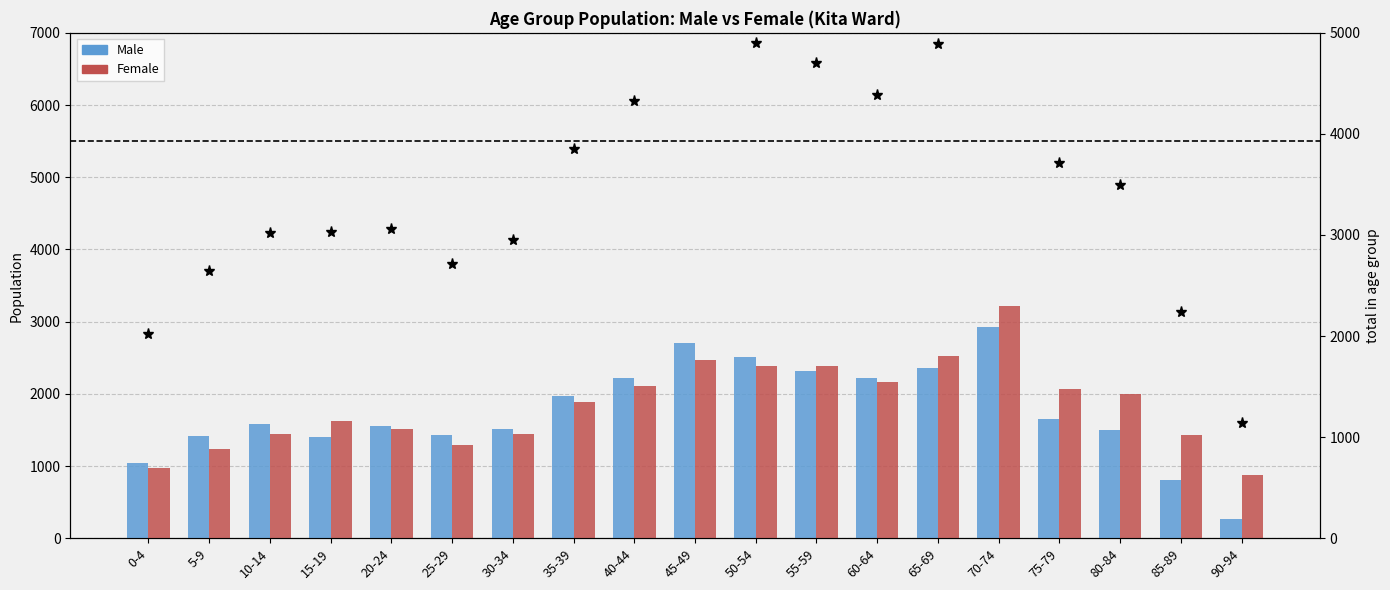

Reading left to right, what are all the values shown in this chart?

Male: 0-4=1047	5-9=1409	10-14=1580	15-19=1403	20-24=1552	25-29=1425	30-34=1508	35-39=1967	40-44=2215	45-49=2698	50-54=2505	55-59=2314	60-64=2221	65-69=2362	70-74=2927	75-79=1651	80-84=1492	85-89=811	90-94=262
Female: 0-4=976	5-9=1237	10-14=1440	15-19=1623	20-24=1510	25-29=1291	30-34=1447	35-39=1886	40-44=2114	45-49=2467	50-54=2392	55-59=2387	60-64=2168	65-69=2526	70-74=3213	75-79=2064	80-84=2002	85-89=1429	90-94=882
Total in group: 0-4=2023	5-9=2646	10-14=3020	15-19=3026	20-24=3062	25-29=2716	30-34=2955	35-39=3853	40-44=4329	45-49=5165	50-54=4897	55-59=4701	60-64=4389	65-69=4888	70-74=6140	75-79=3715	80-84=3494	85-89=2240	90-94=1144